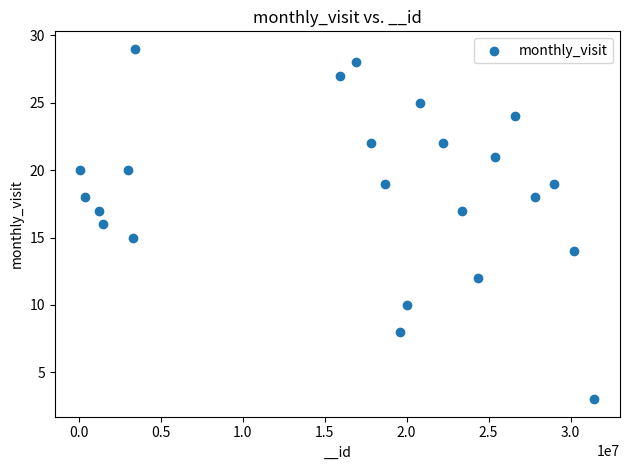

What is the range of Y values (max minus min)?

26